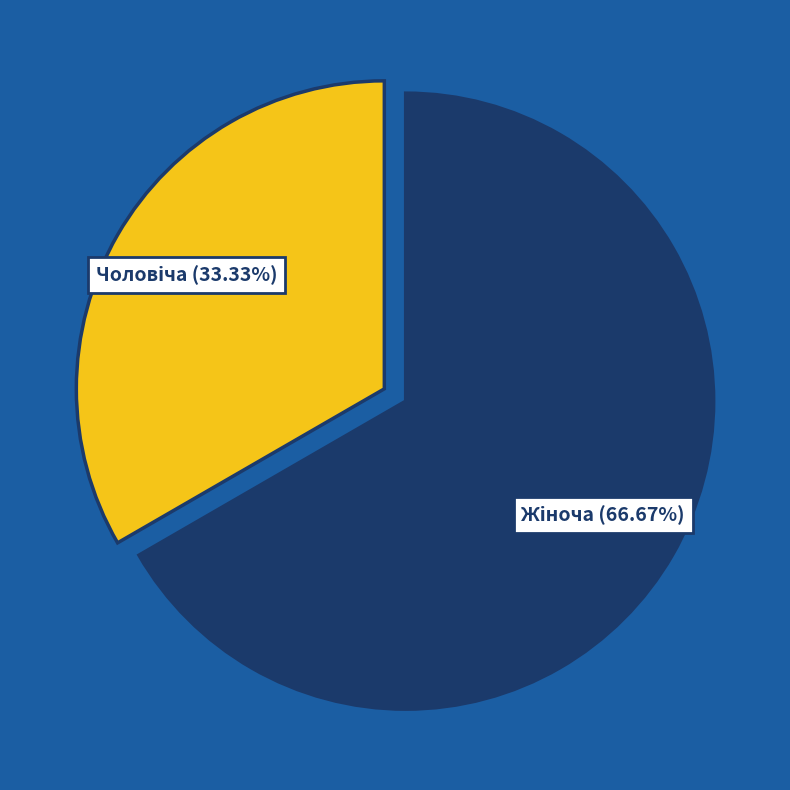

To the nearest percent, what is the average slice percentage?

50%